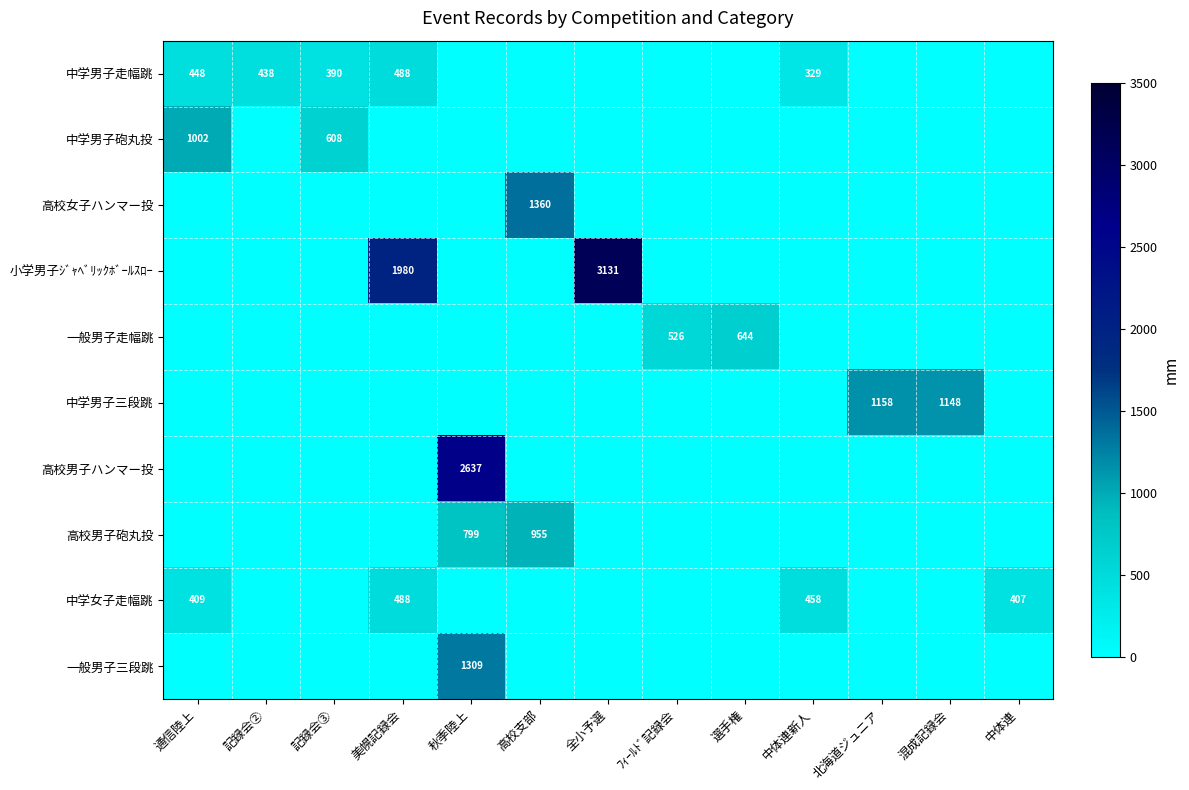

Count the number of data series in this chart.

10